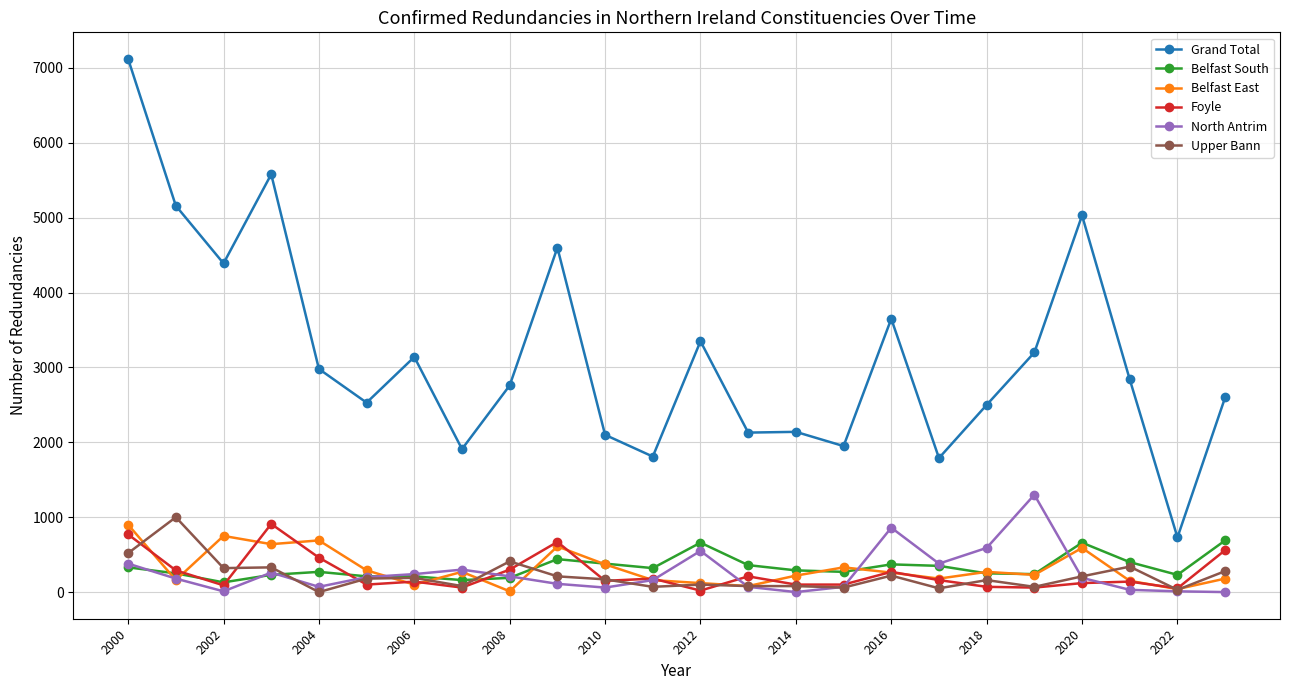

At how many categories does at least one series exceed 1184?

23